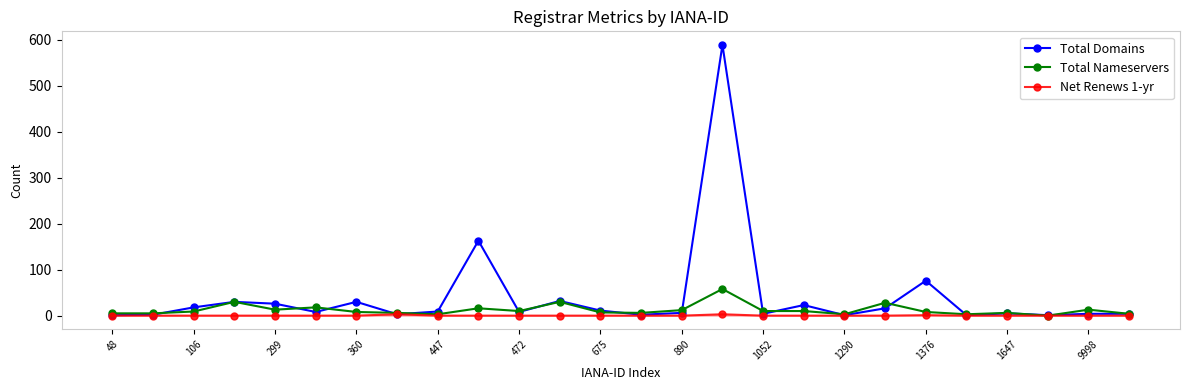

What is the average value of the Total Domains series?

41